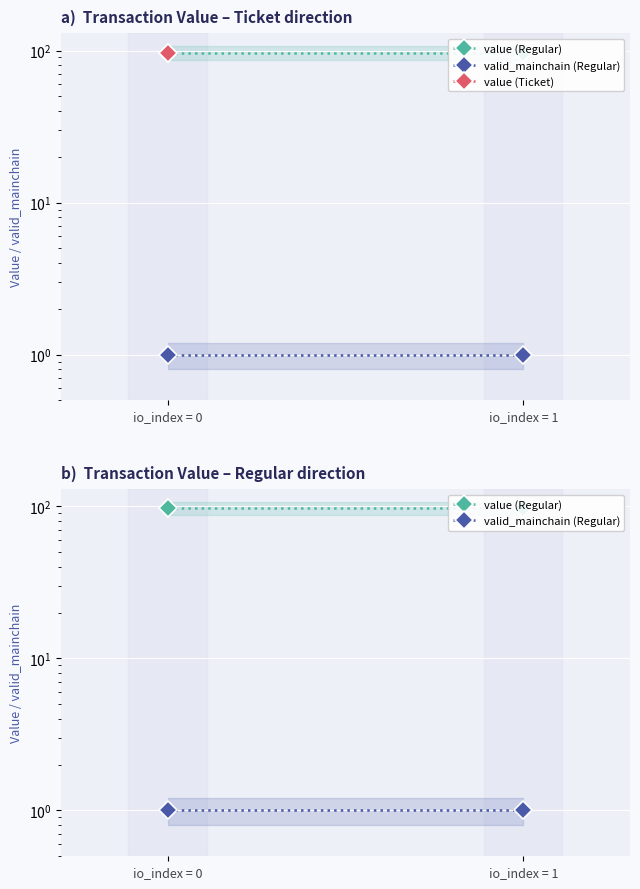

How many lines are shown in the chart?

2